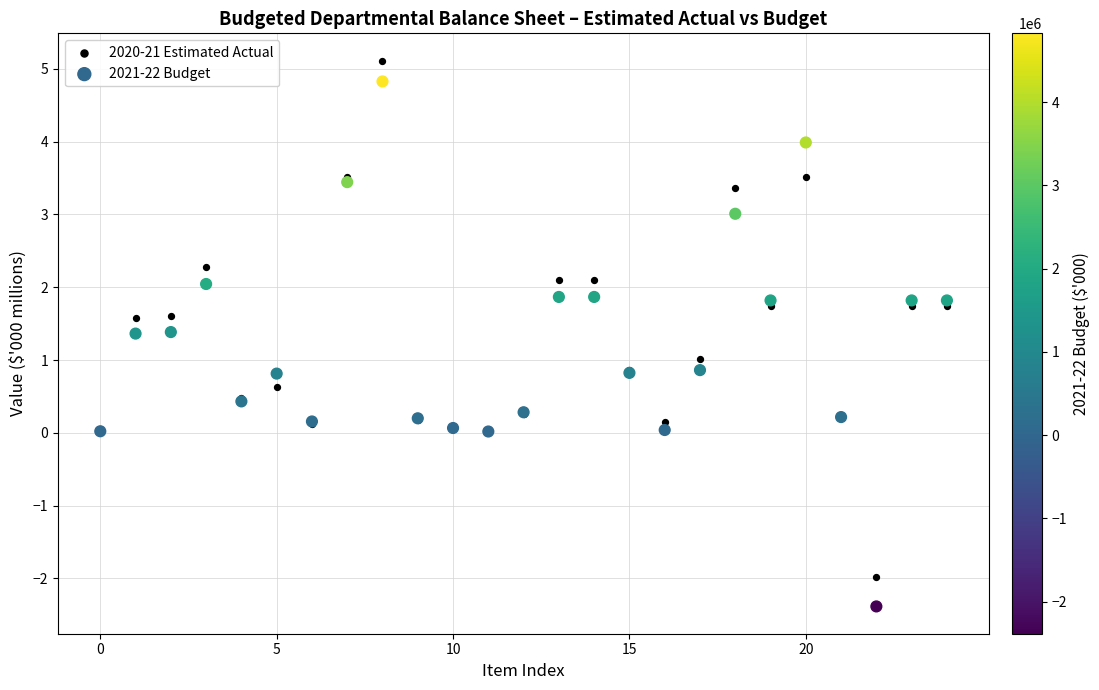

Which series contains the lowest Y value?

2021-22 Budget